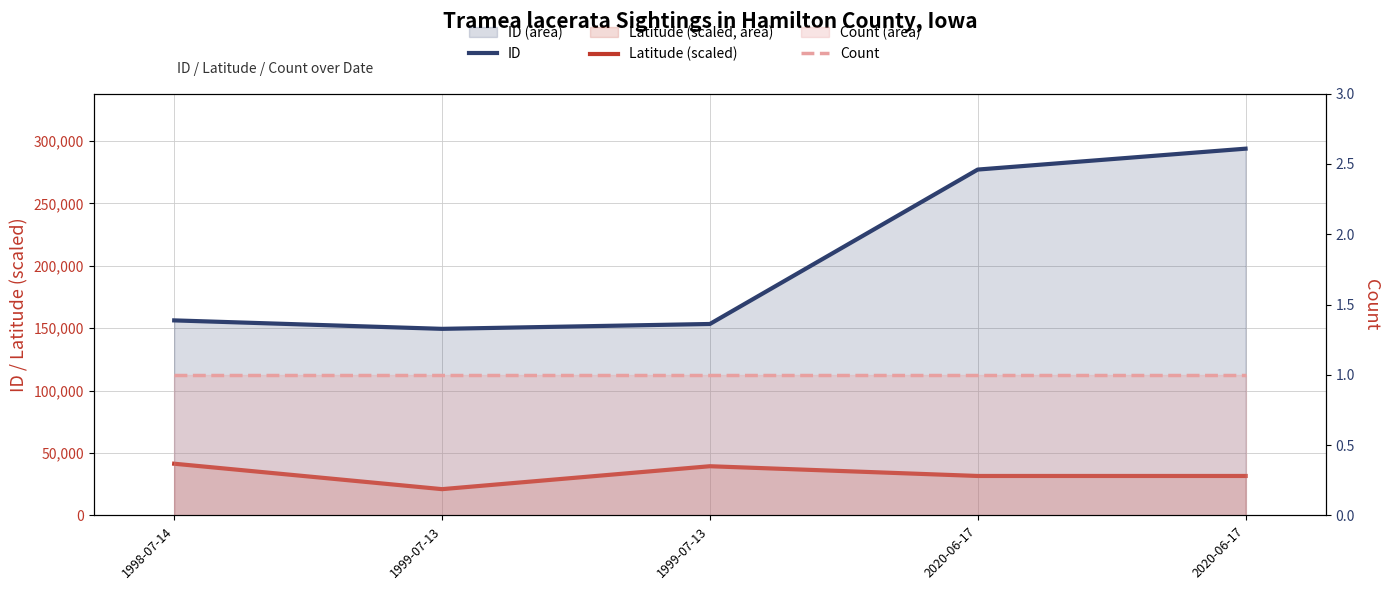

What is the spread (max minus min) of values at 1998-07-14?

156280.0